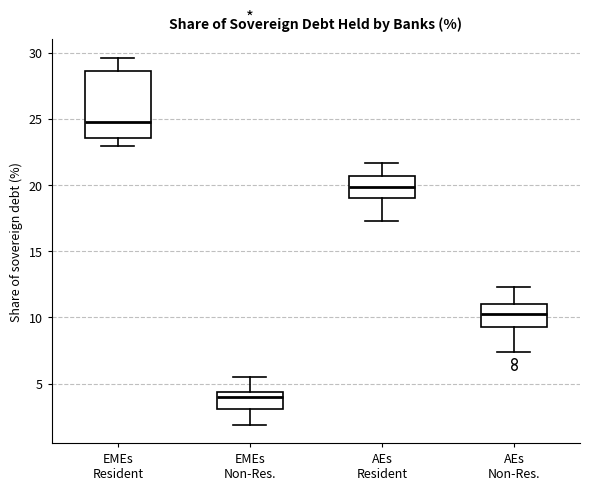

Which box is the tallest, from its lower edge to its upper edge?

EMEs Resident